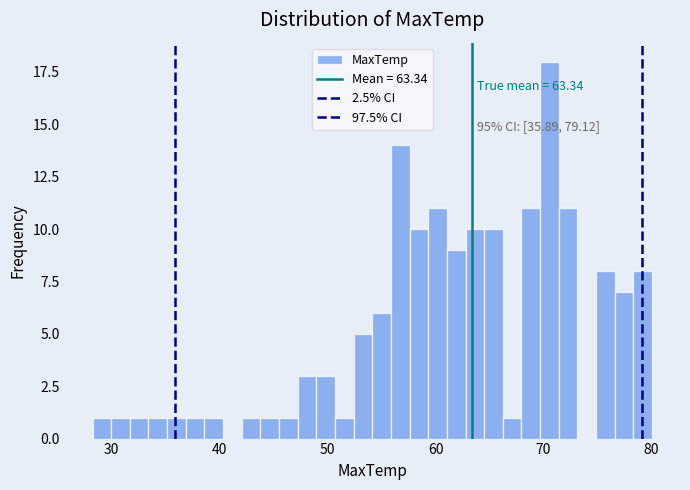

Around what value on the x-axis is the tallest bar? Give the approximate position of its centre, as read against the axis.

71